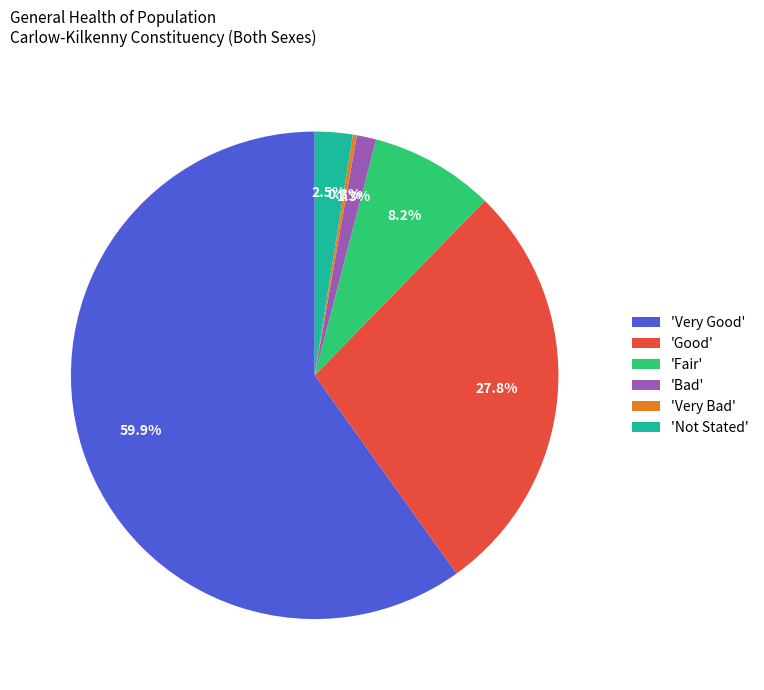

Between 'Not Stated' and 'Fair', which is larger?

'Fair'